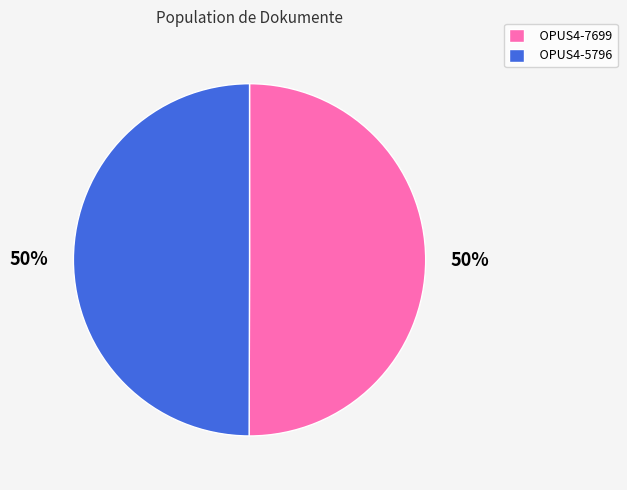

To the nearest percent, what percentage of the pie is OPUS4-7699?

50%